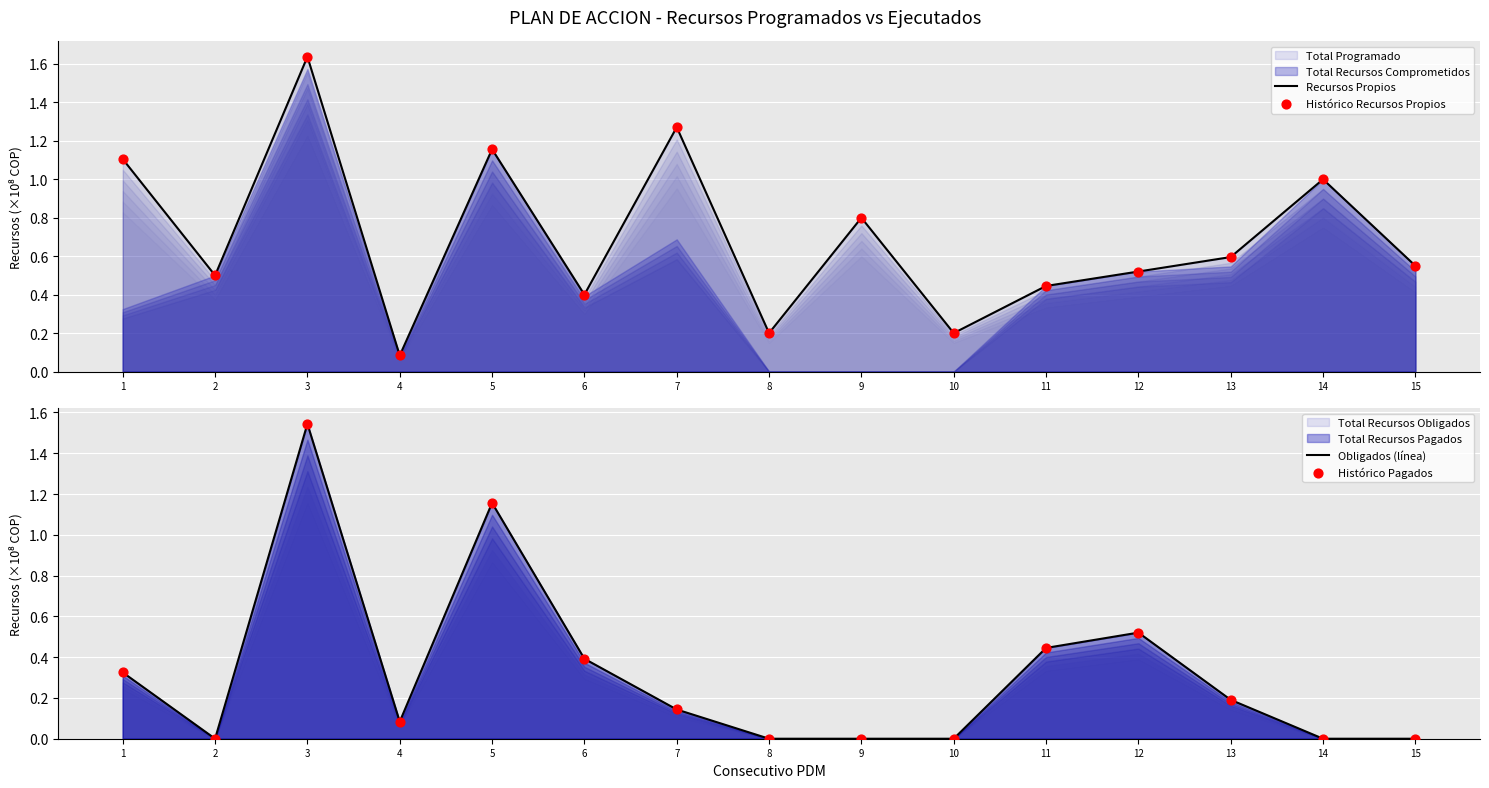

What is the total value across all series at 5?

4.6